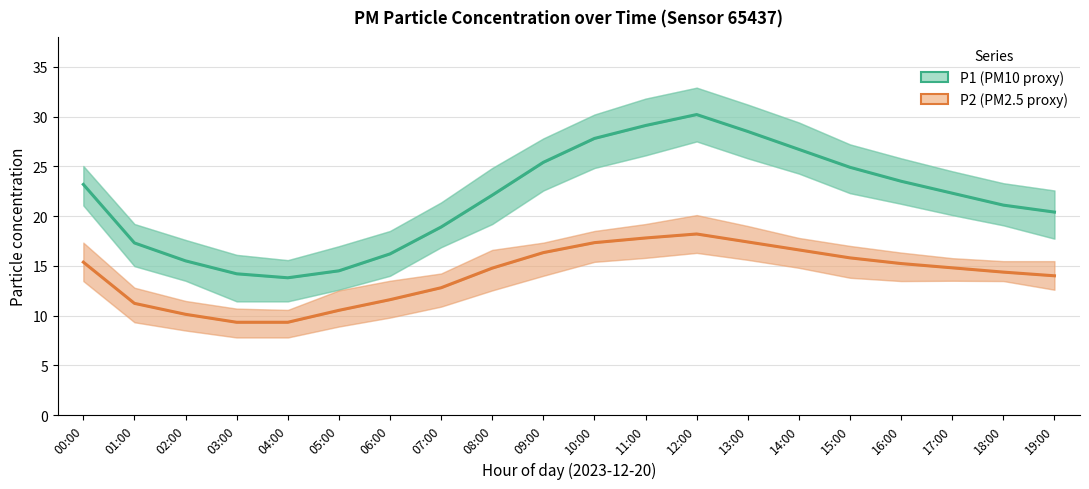

Reading left to right, extract all data points from this chart.

P1: 23.2	17.3	15.5	14.2	13.8	14.5	16.2	18.9	22.1	25.4	27.8	29.1	30.2	28.5	26.7	24.9	23.5	22.3	21.1	20.4
P2: 15.4	11.2	10.1	9.3	9.3	10.5	11.6	12.8	14.8	16.3	17.3	17.8	18.2	17.4	16.6	15.8	15.2	14.8	14.4	14.0